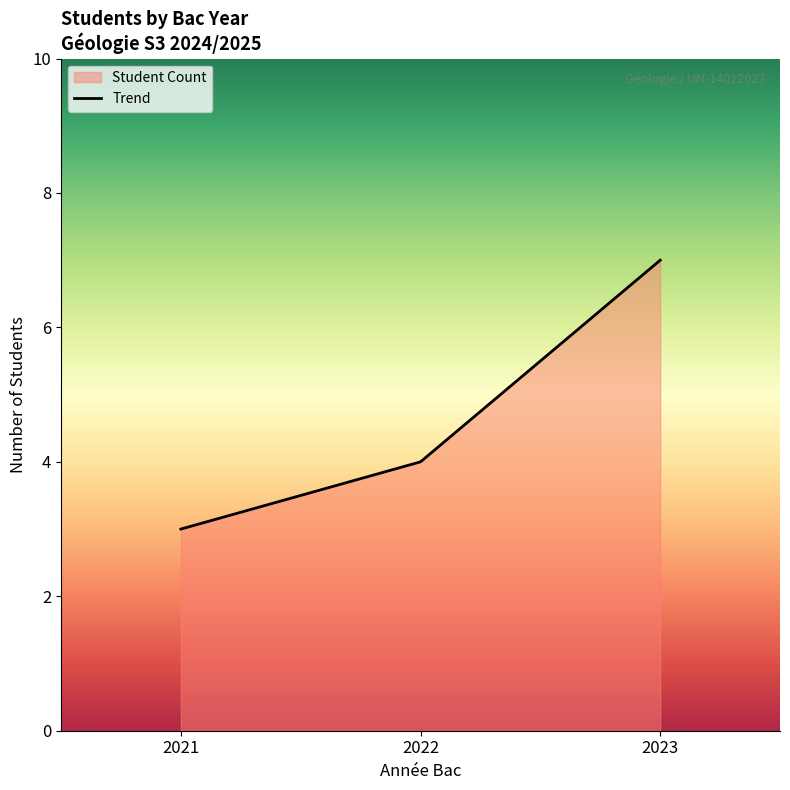

What is the maximum value shown in the chart?

7.0